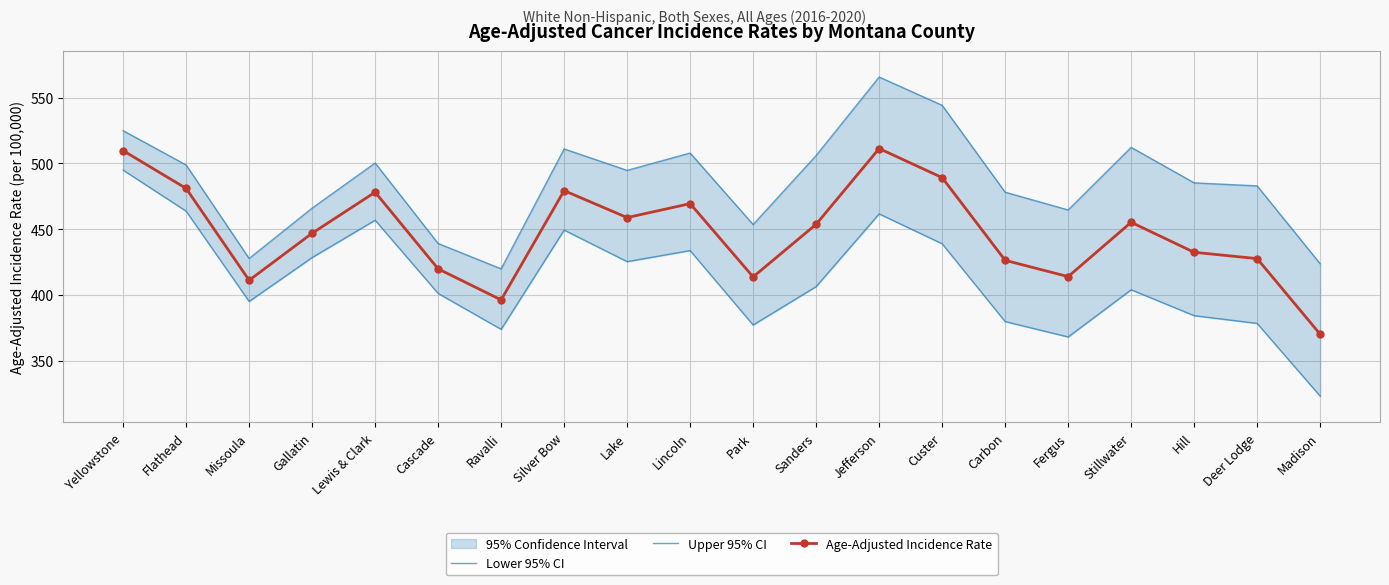

How many lines are shown in the chart?

3